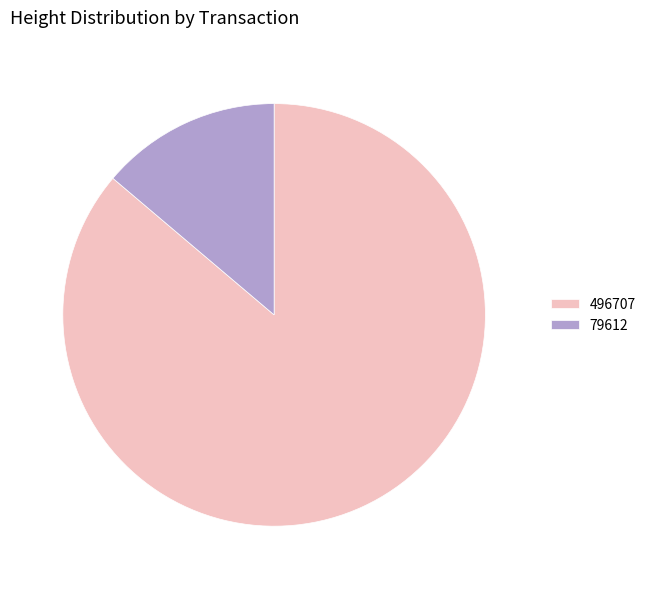

Rank the categories by value from highest to lowest.

496707, 79612